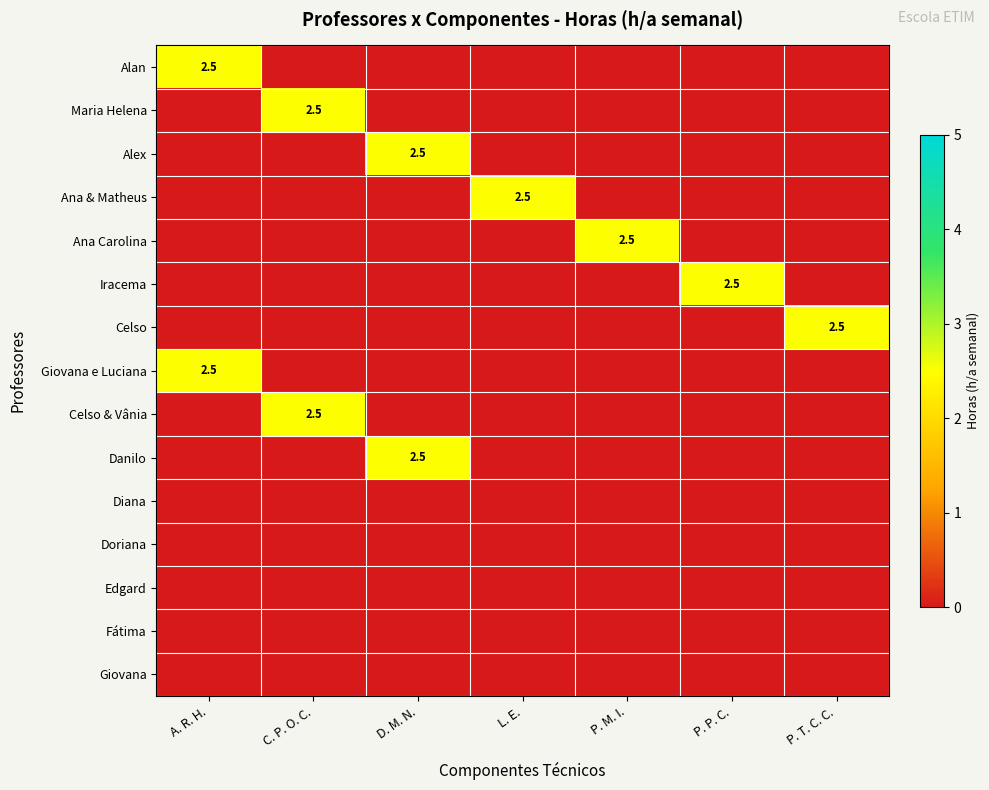

How many Alex values are between 0 and 1?

6